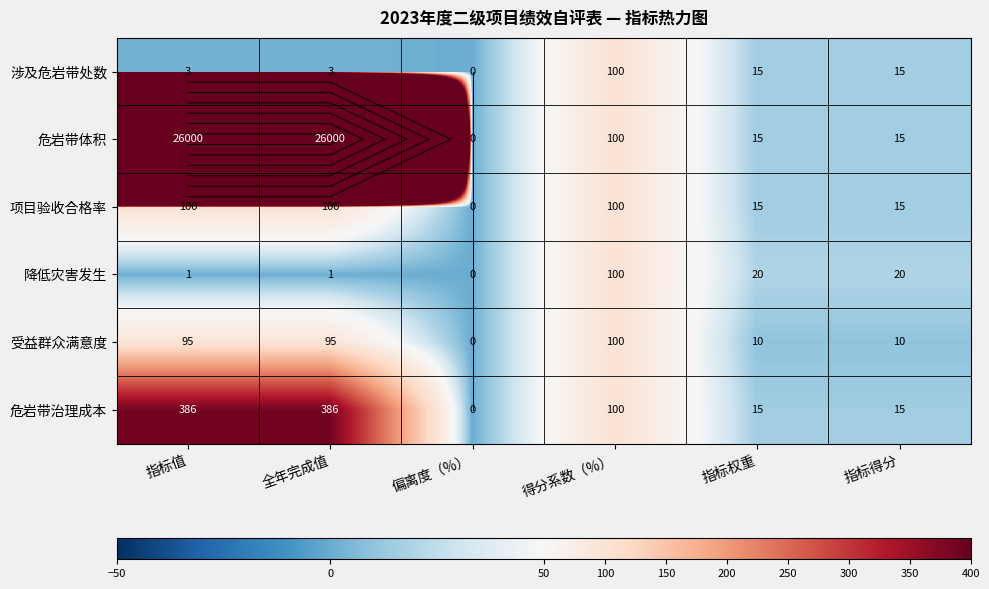

List the series in order of their peak value, highest first.

危岩带体积, 危岩带治理成本, 涉及危岩带处数, 项目验收合格率, 降低灾害发生, 受益群众满意度